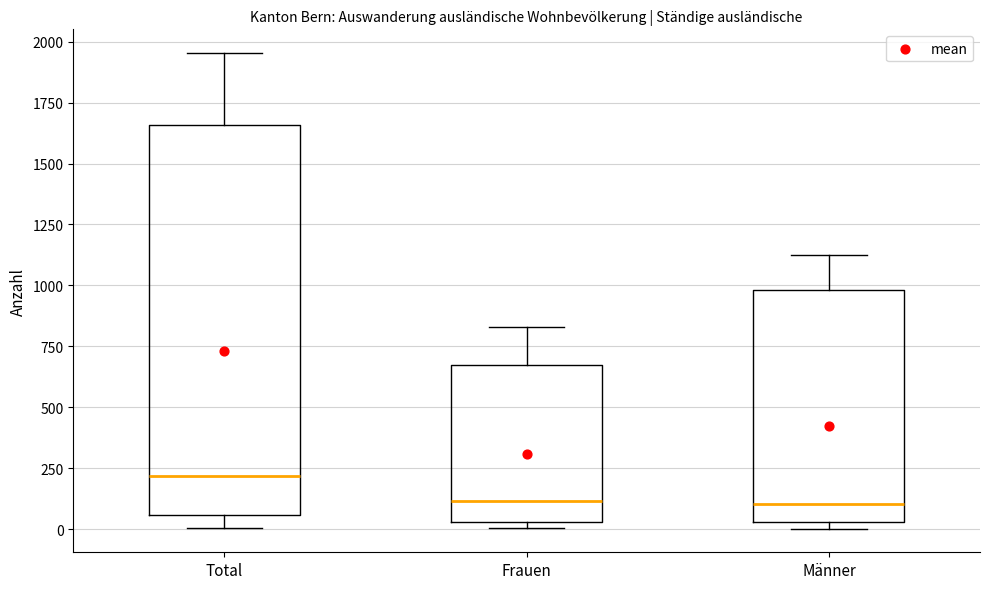

Comparing the boxes themselves (not the whiskers), which one is the tallest?

Total